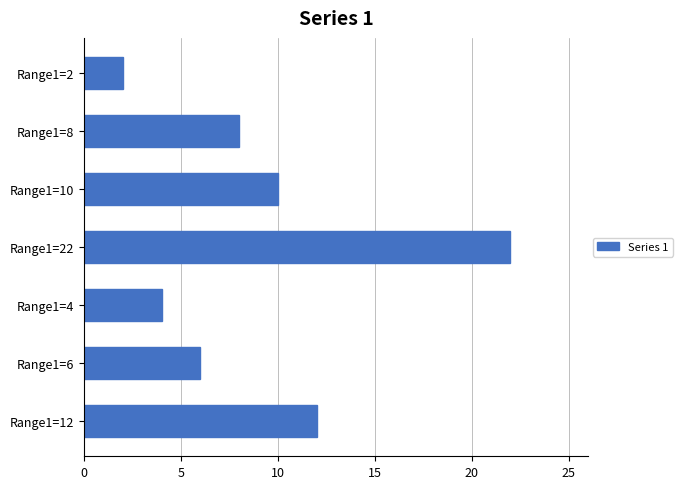

What is the minimum value shown in the chart?

2